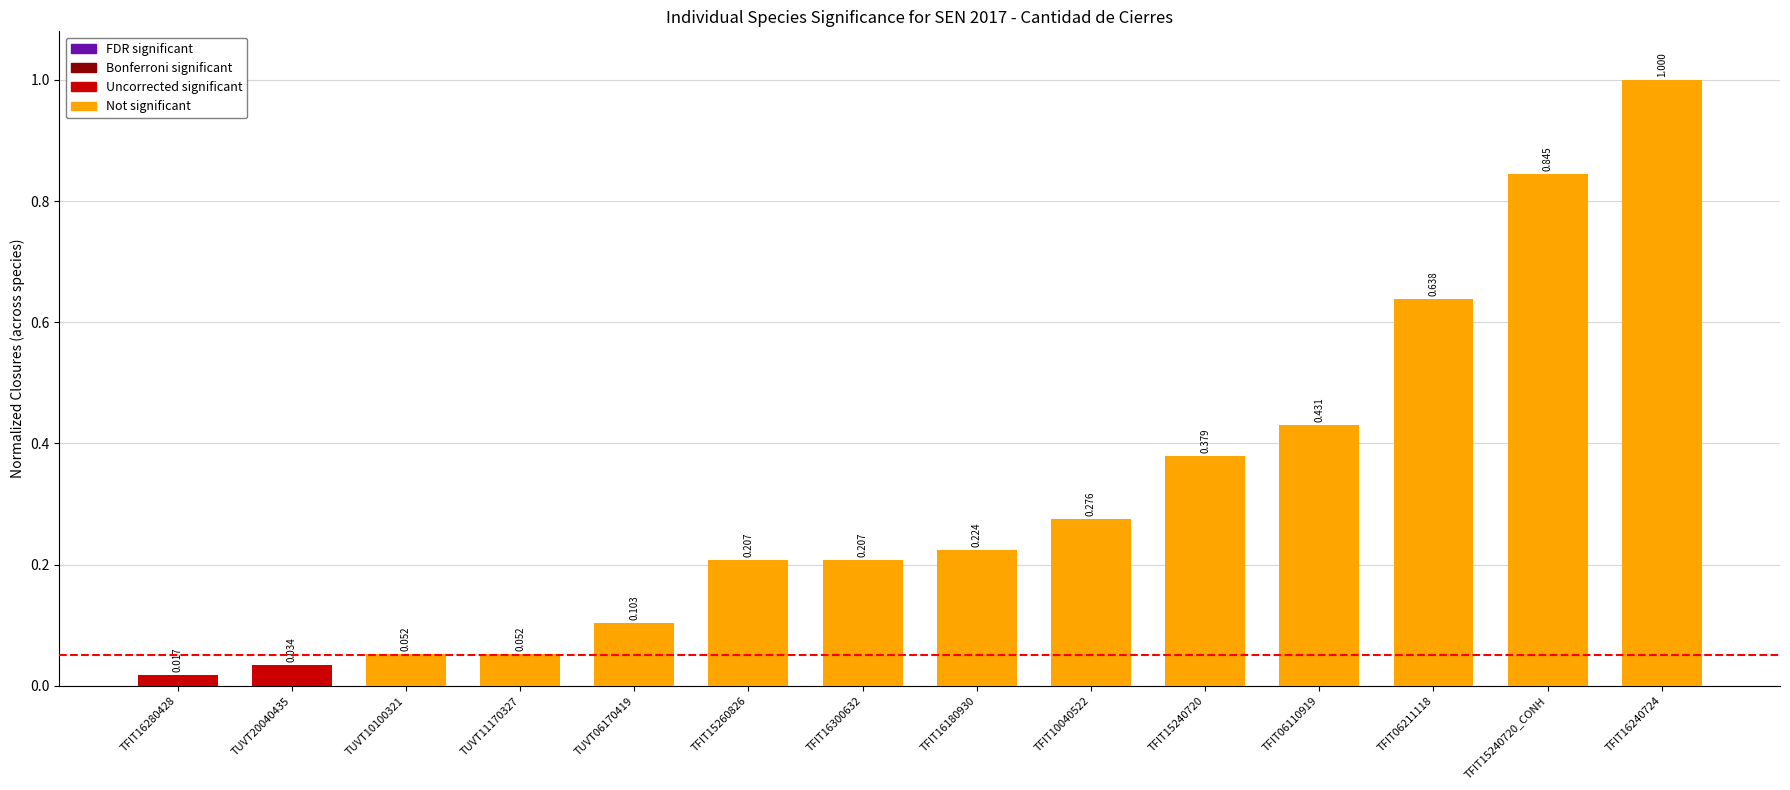

Reading left to right, what are all the values shown in this chart?

TFIT16280428=0.0	TUVT20040435=0.0	TUVT10100321=0.1	TUVT11170327=0.1	TUVT06170419=0.1	TFIT15260826=0.2	TFIT16300632=0.2	TFIT16180930=0.2	TFIT10040522=0.3	TFIT15240720=0.4	TFIT06110919=0.4	TFIT06211118=0.6	TFIT15240720_CONH=0.8	TFIT16240724=1.0